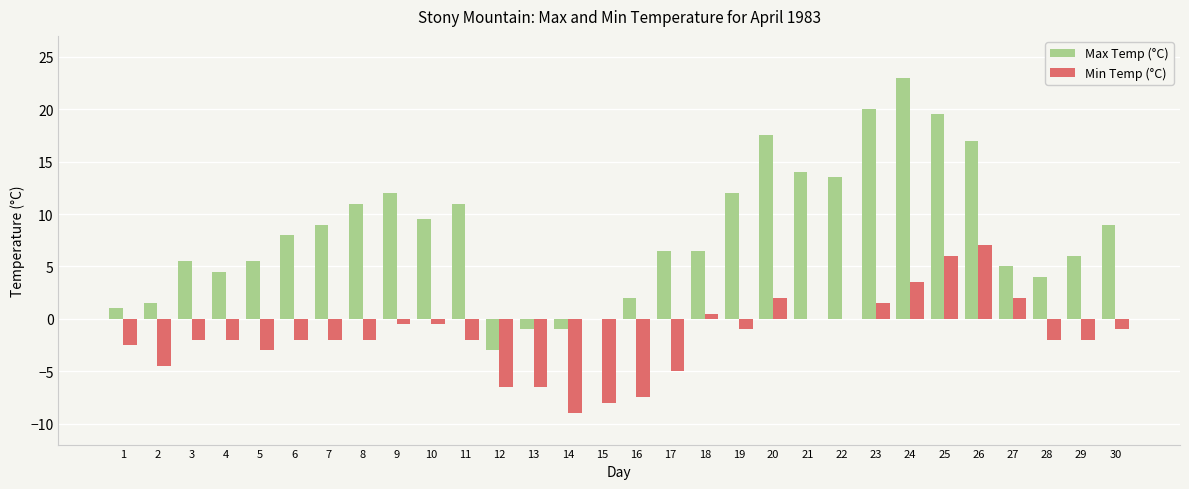

What is the sum of all Min Temp (°C) values?

-49.0